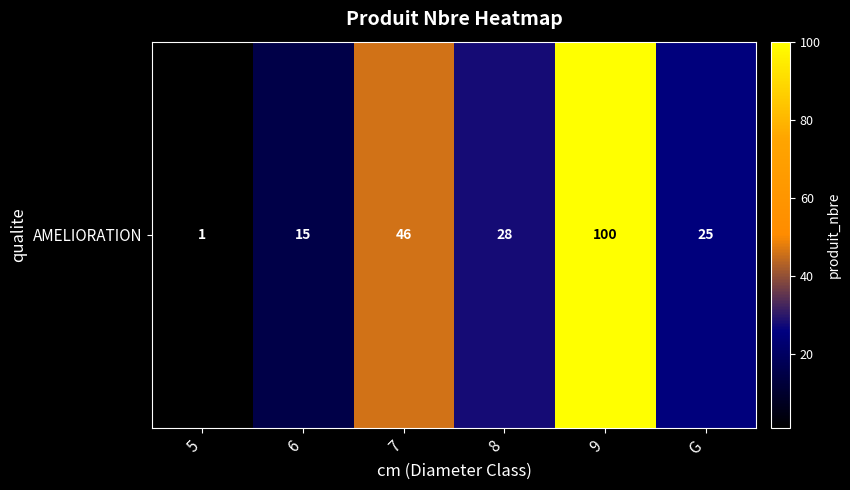

What is the sum of the values at 7 and 9?

146